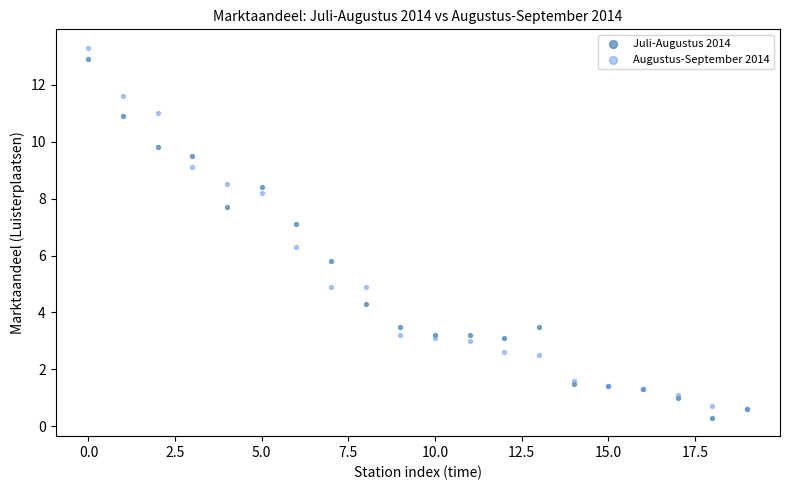

Which series has the widest spread of Y values?

Augustus-September 2014